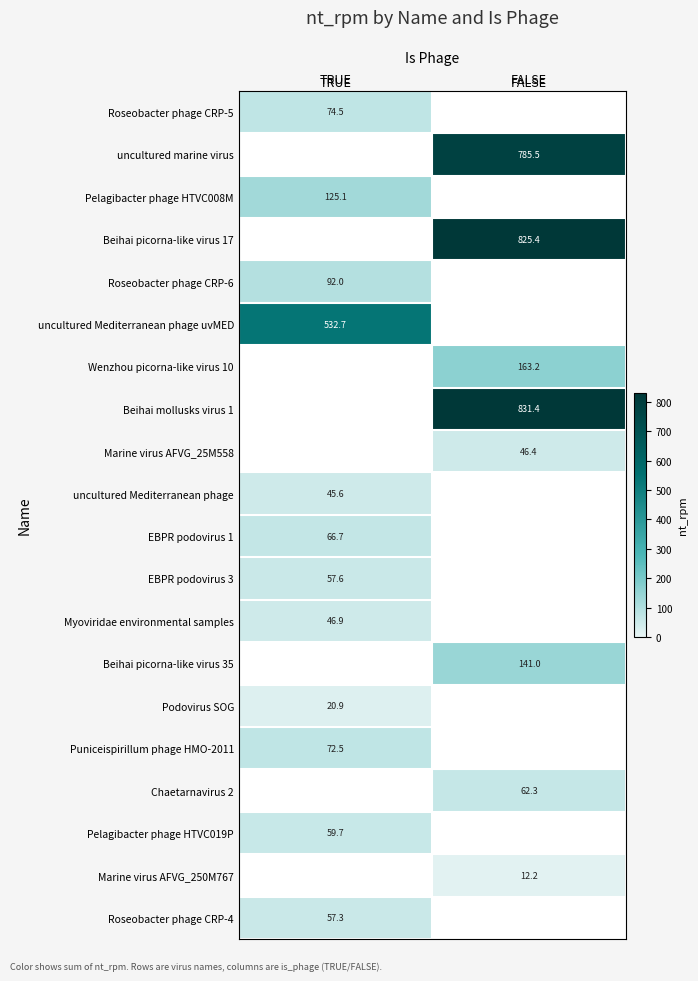

Reading right to left, list all the values displayed in this chart.

Roseobacter phage CRP-5: 0.0	74.5
uncultured marine virus: 785.5	0.0
Pelagibacter phage HTVC008M: 0.0	125.1
Beihai picorna-like virus 17: 825.4	0.0
Roseobacter phage CRP-6: 0.0	92.0
uncultured Mediterranean phage uvMED: 0.0	532.7
Wenzhou picorna-like virus 10: 163.2	0.0
Beihai mollusks virus 1: 831.4	0.0
Marine virus AFVG_25M558: 46.4	0.0
uncultured Mediterranean phage: 0.0	45.6
EBPR podovirus 1: 0.0	66.7
EBPR podovirus 3: 0.0	57.6
Myoviridae environmental samples: 0.0	46.9
Beihai picorna-like virus 35: 141.0	0.0
Podovirus SOG: 0.0	20.9
Puniceispirillum phage HMO-2011: 0.0	72.5
Chaetarnavirus 2: 62.3	0.0
Pelagibacter phage HTVC019P: 0.0	59.7
Marine virus AFVG_250M767: 12.2	0.0
Roseobacter phage CRP-4: 0.0	57.3